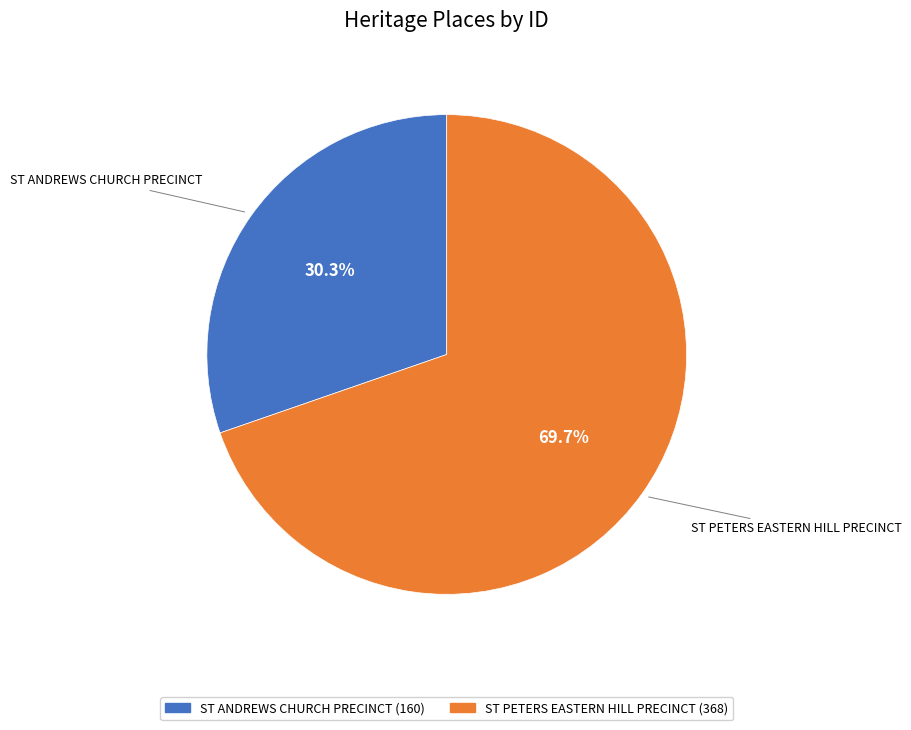

What is the ratio of the value at ST PETERS EASTERN HILL PRECINCT to the value at ST ANDREWS CHURCH PRECINCT?

2.3